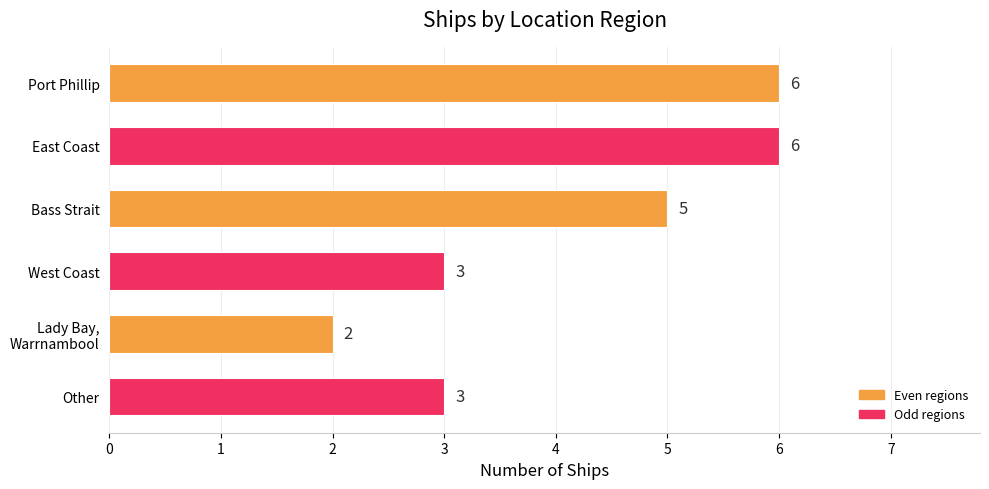

Reading top to bottom, transcribe all the data shown in this chart.

6	6	5	3	2	3